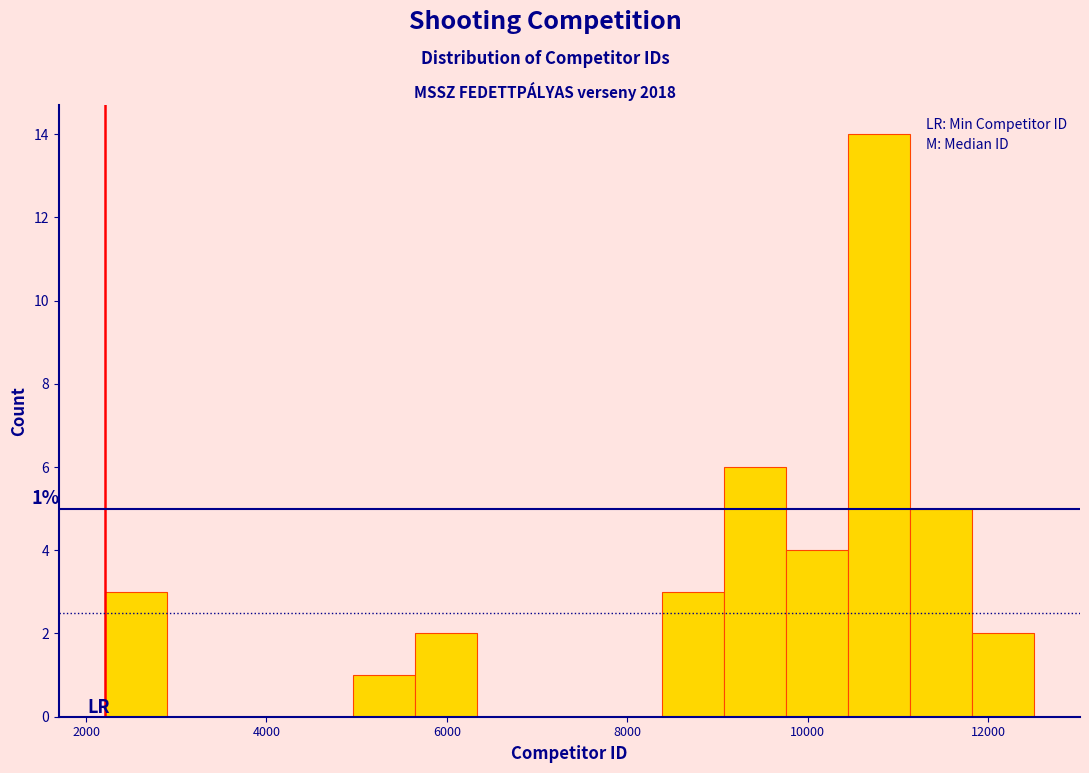

Around what value on the x-axis is the tallest bar? Give the approximate position of its centre, as read against the axis.

10800